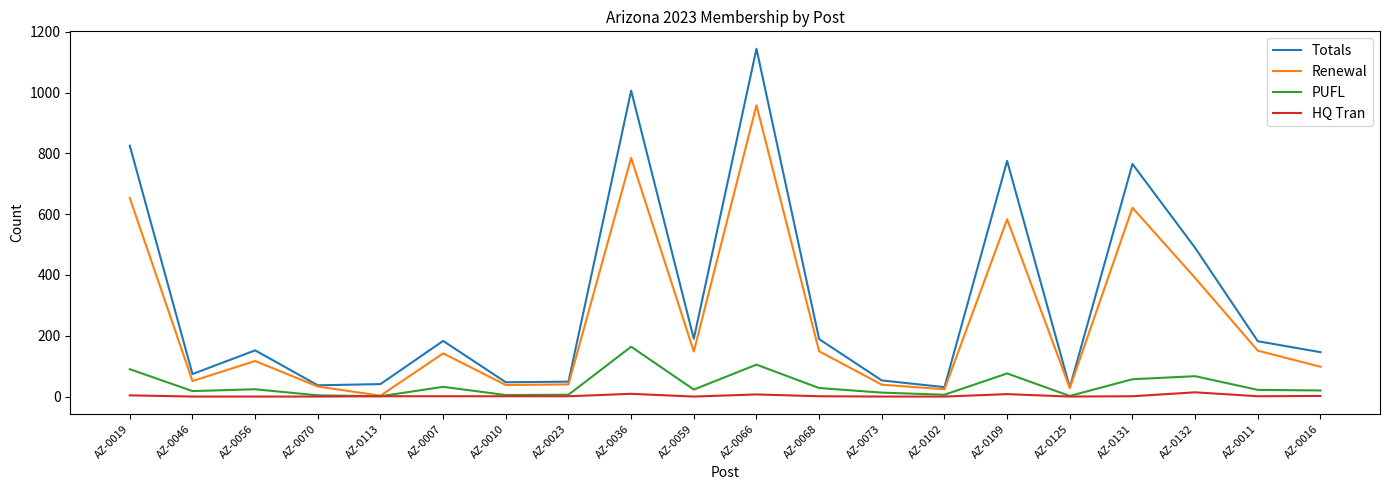

Which series has the largest range (max minus min)?

Totals